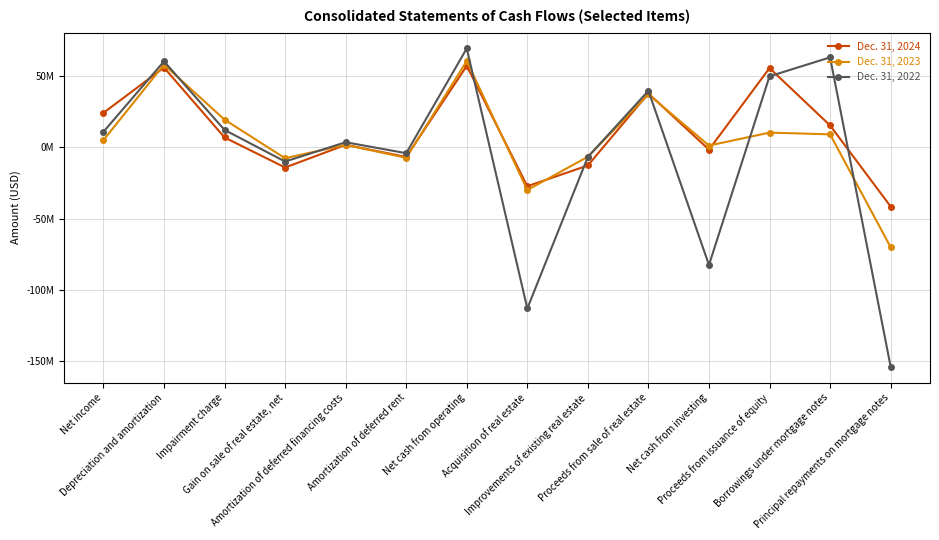

Rank the categories by Dec. 31, 2022 value from lowest to highest.

Principal repayments on mortgage notes, Acquisition of real estate, Net cash from investing, Gain on sale of real estate, net, Improvements of existing real estate, Amortization of deferred rent, Amortization of deferred financing costs, Net income, Impairment charge, Proceeds from sale of real estate, Proceeds from issuance of equity, Depreciation and amortization, Borrowings under mortgage notes, Net cash from operating